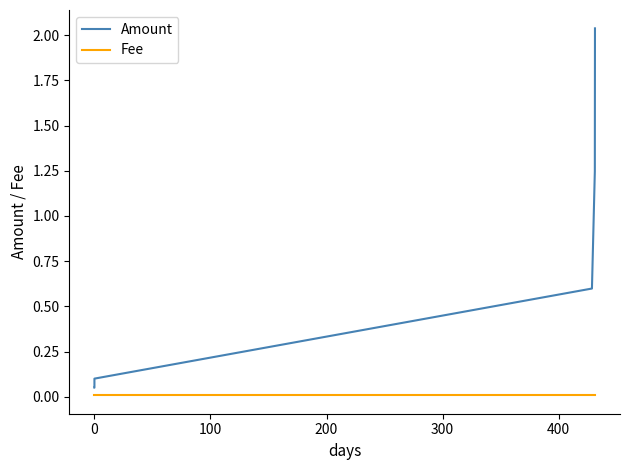

Which series has the largest range (max minus min)?

Amount